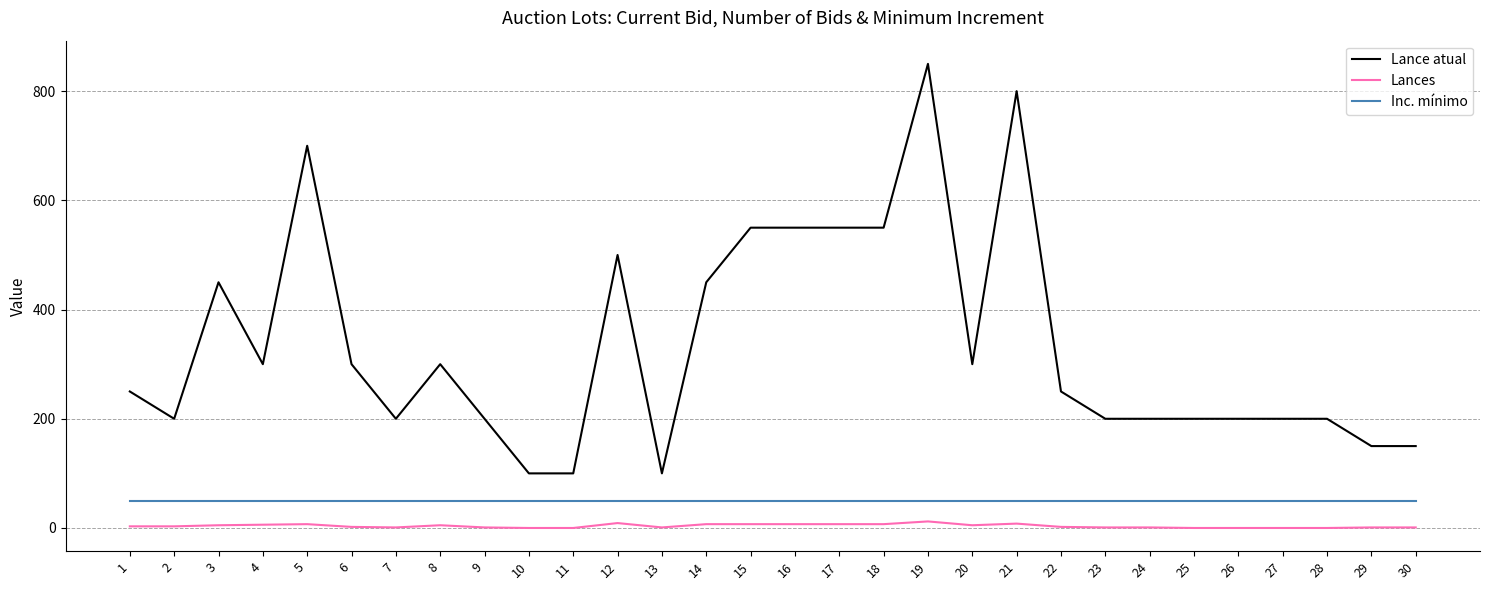

At 24, list the series in order from largest to smallest.

Lance atual, Inc. mínimo, Lances